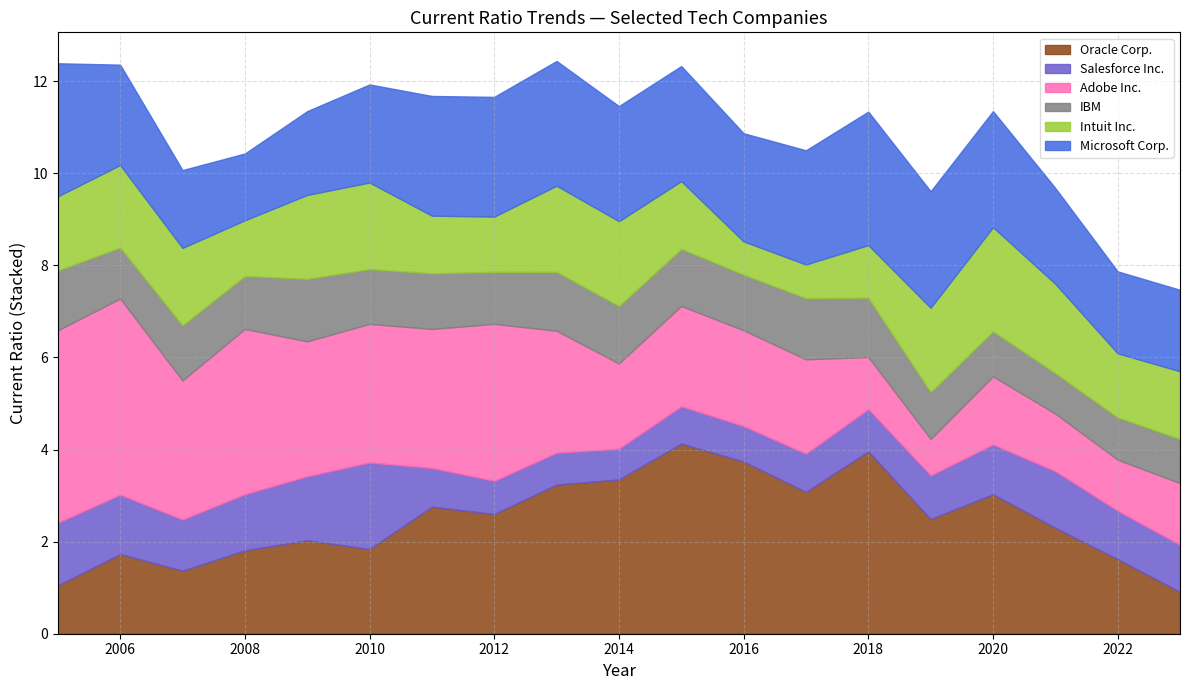

True or false: Salesforce Inc. and Microsoft Corp. intersect in this chart.

False